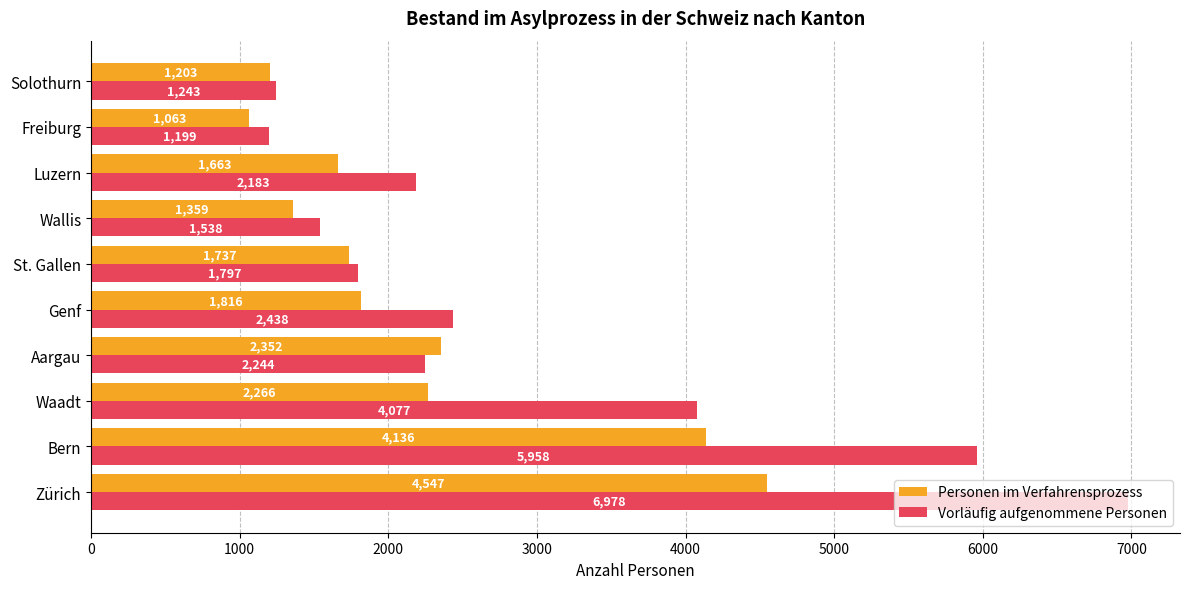

At which category is the sum across all series the highest?

Zürich